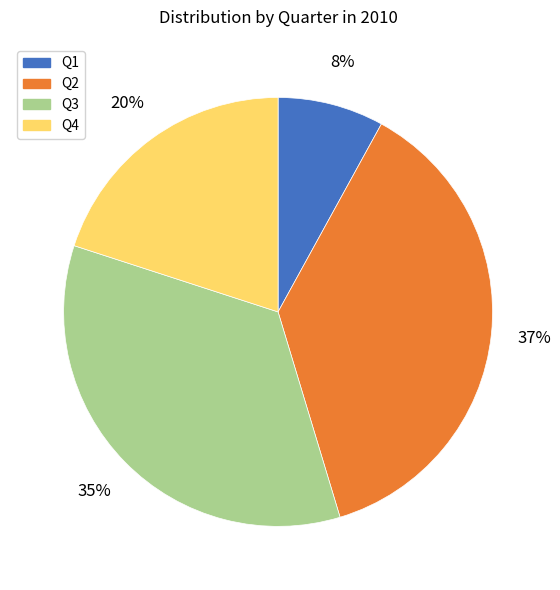

To the nearest percent, what is the difference between the largest and smallest slice percentages?

29%